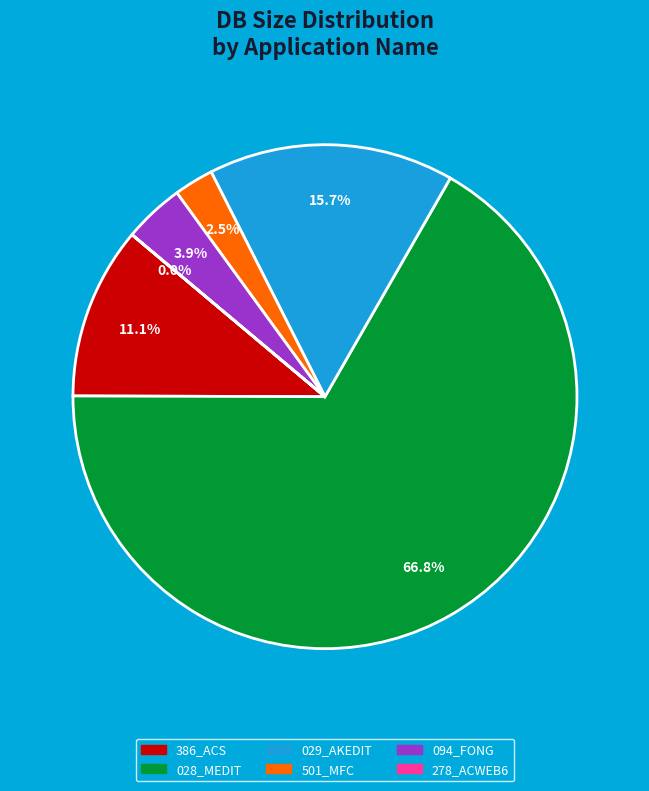

Is there any slice that represents more than half of the pie?

Yes